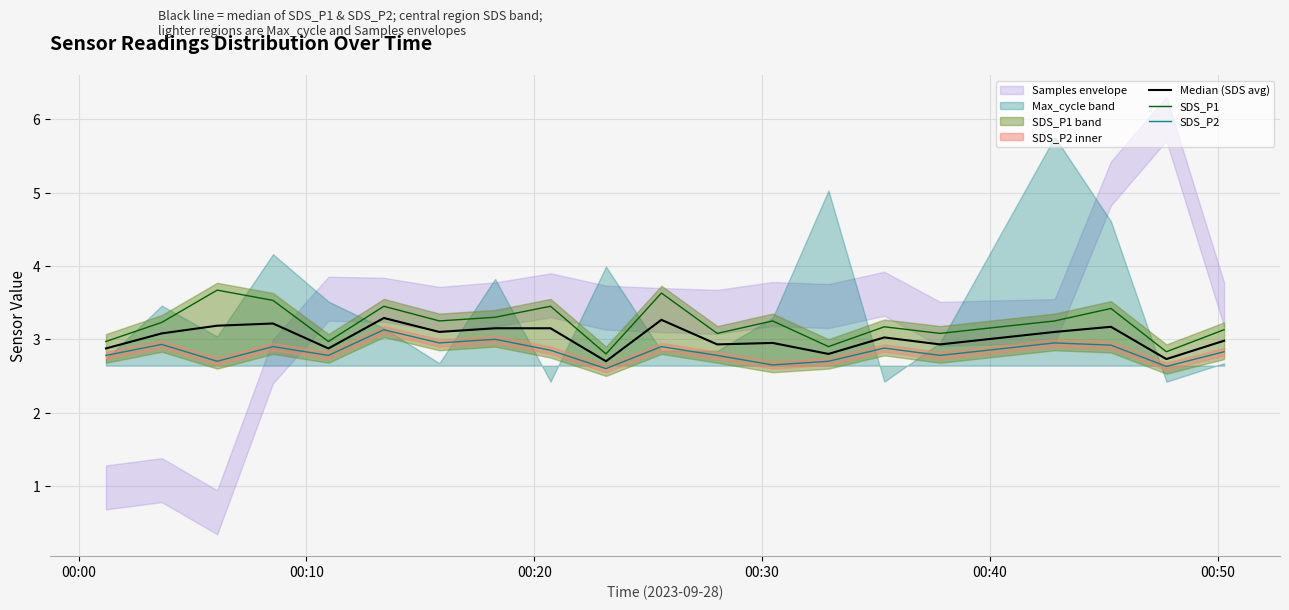

True or false: SDS_P2 and SDS_P1 intersect in this chart.

False